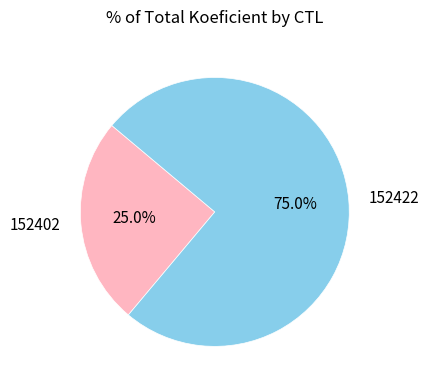

True or false: 152422 accounts for 75% of the total.

True